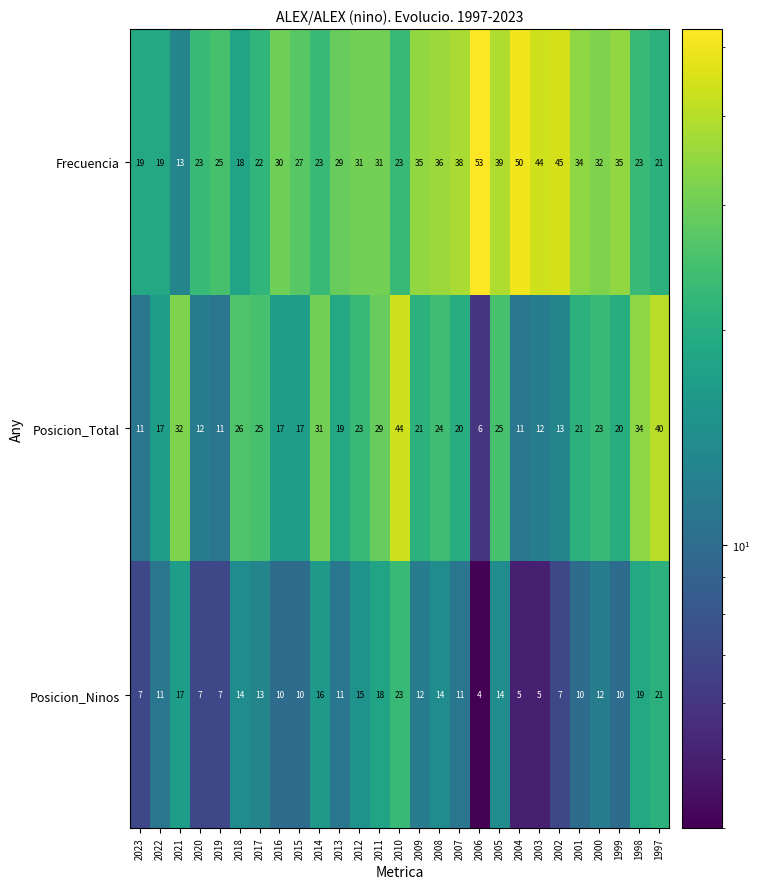

What is the average value of the Posicion_Total series?

22